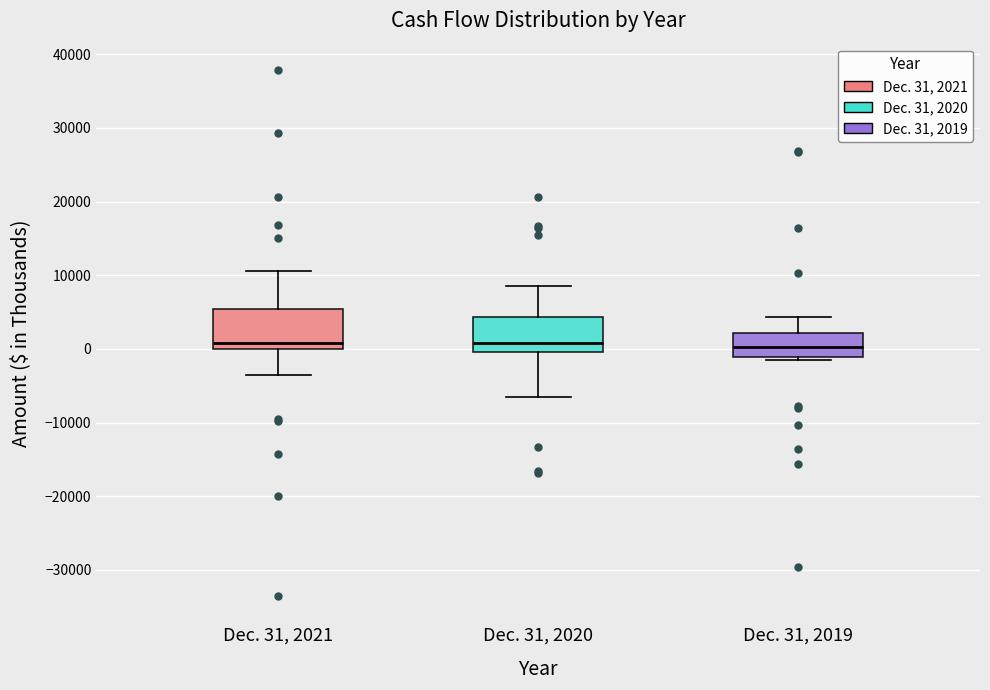

Reading left to right, read every box against the y-axis: the position of its median line, the range the box covers, and the ends of its whiskers. The values are not printed on the chart, so give them approximately, as read against the axis.

Dec. 31, 2021: median 1000, box 0 to 5000, whiskers -4000 to 11000
Dec. 31, 2020: median 1000, box 0 to 4000, whiskers -7000 to 9000
Dec. 31, 2019: median 0, box -1000 to 2000, whiskers -1000 (just below the box's lower edge) to 4000